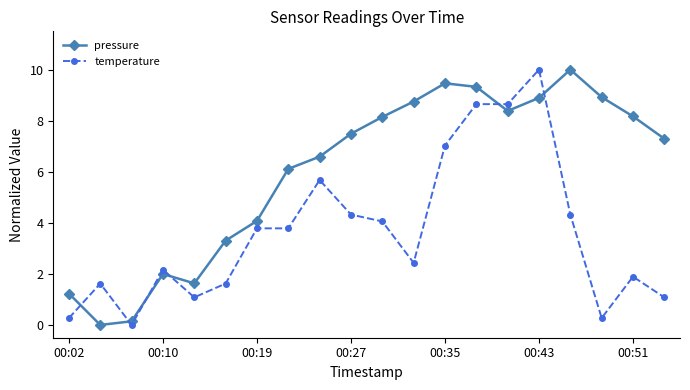

What is the greatest value displayed?

10.0